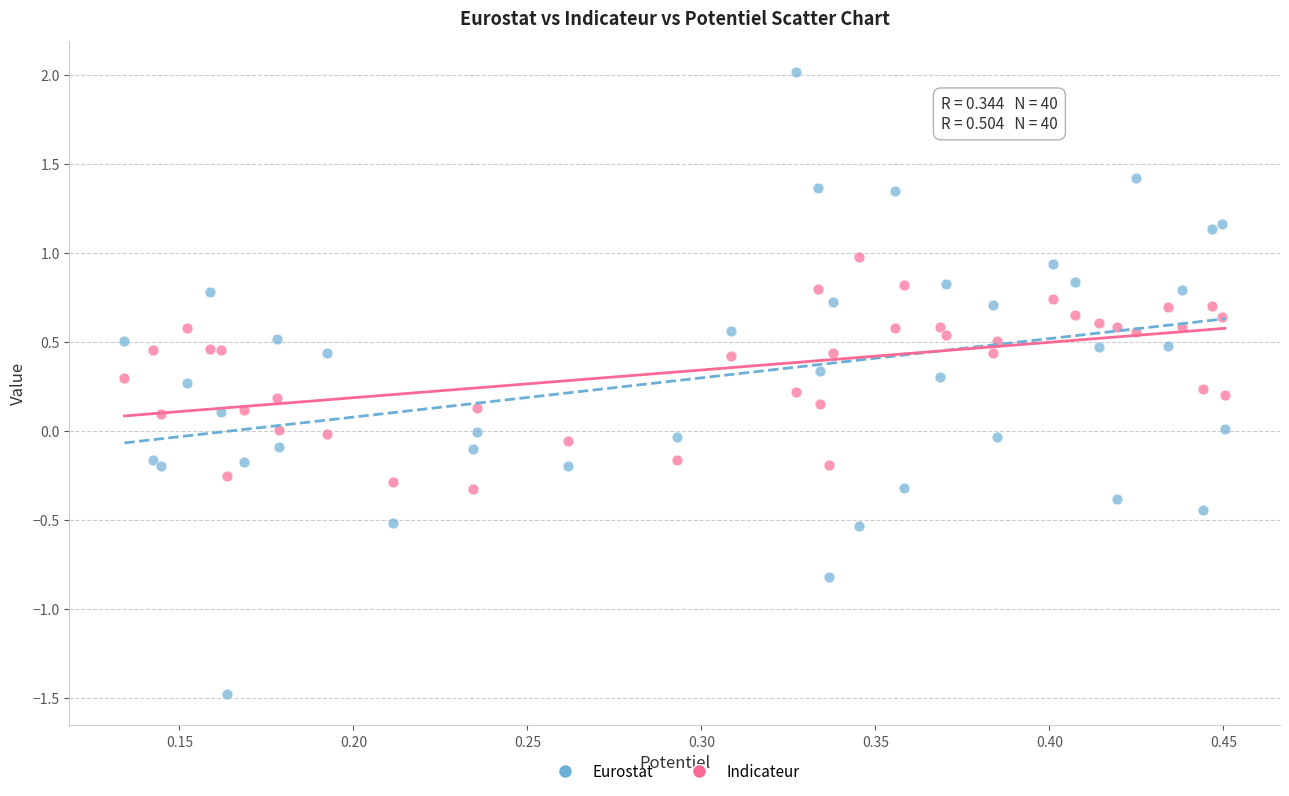

Which series reaches the minimum Y coordinate?

Eurostat